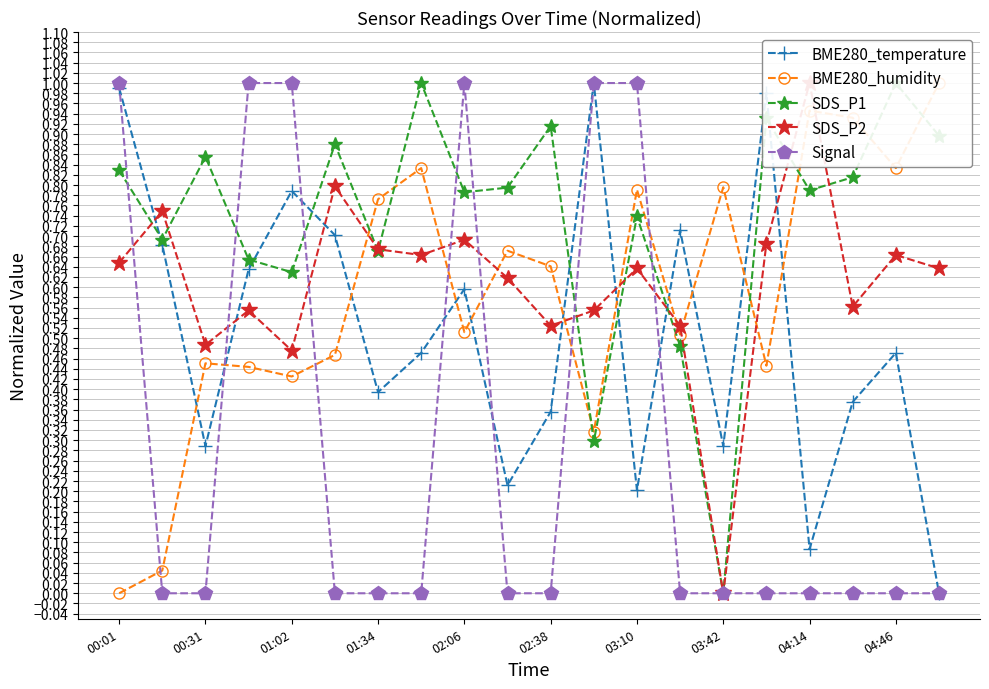

Which series has the widest spread of values?

BME280_temperature